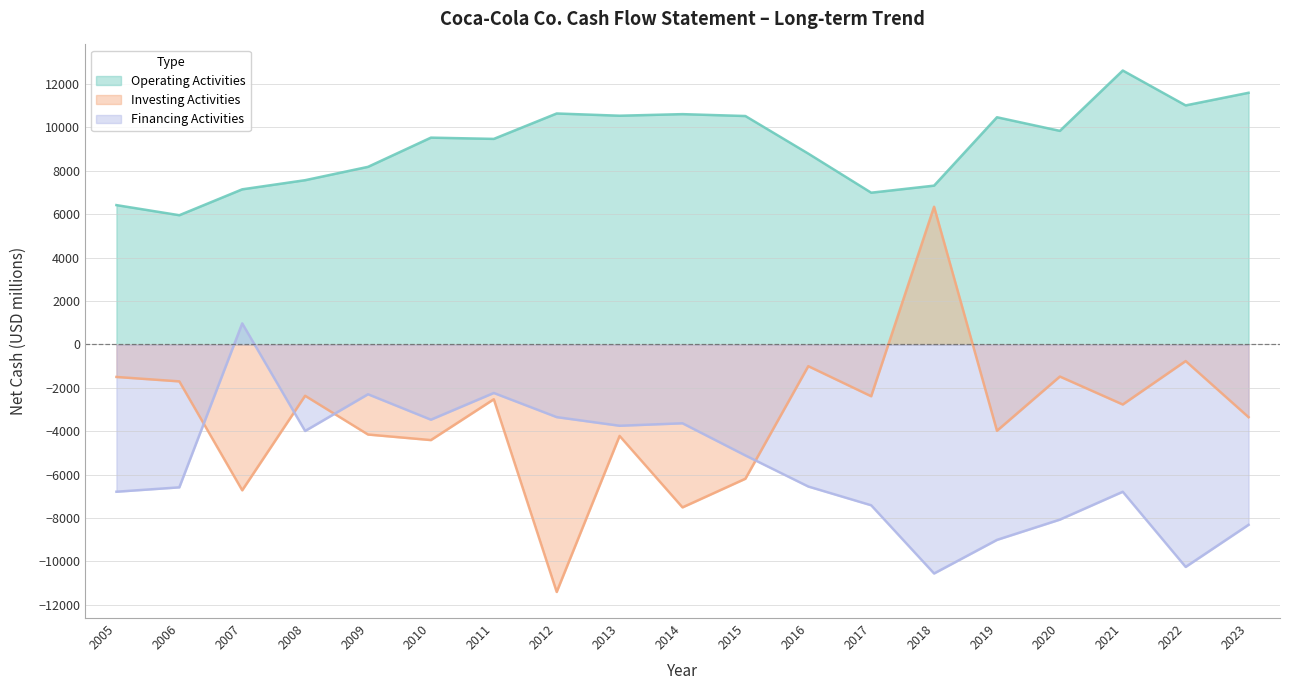

Count the number of categories in the chart.

19